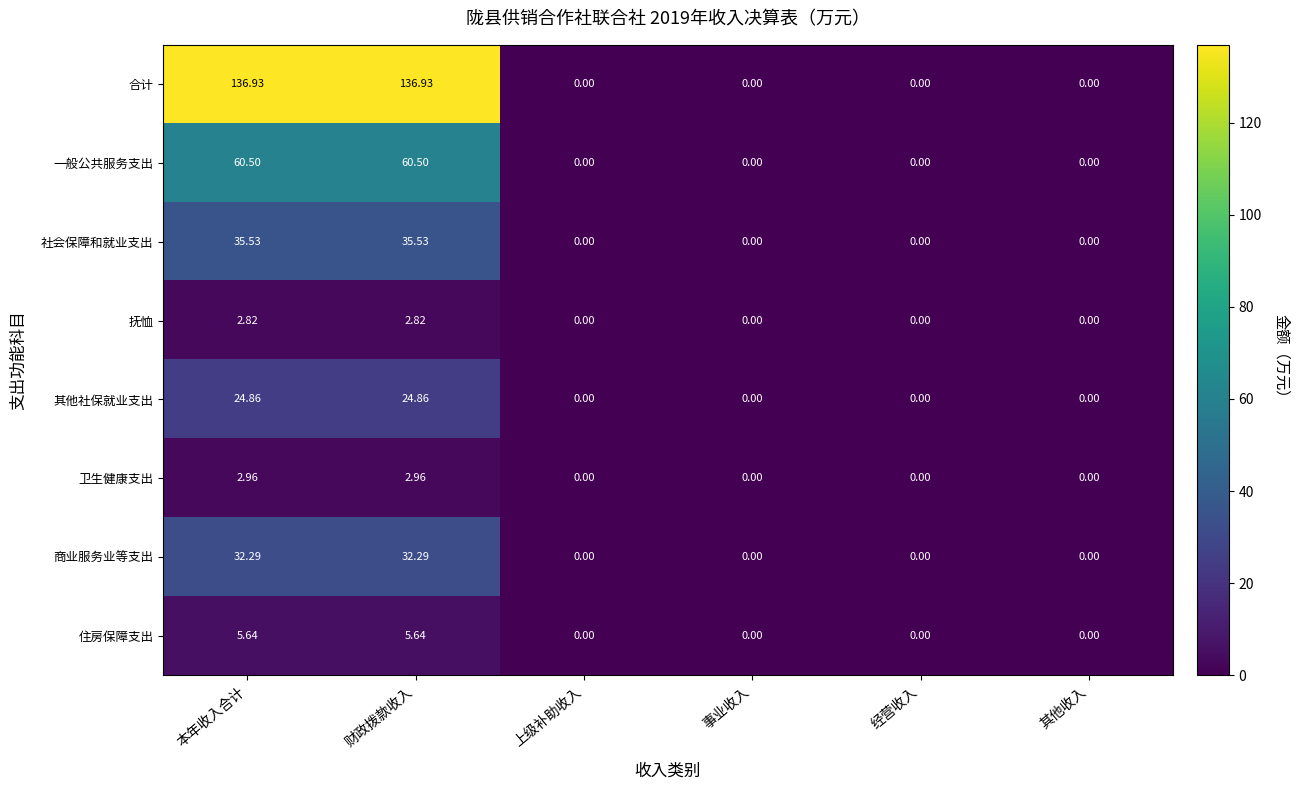

Which series has the largest total across all categories?

合计